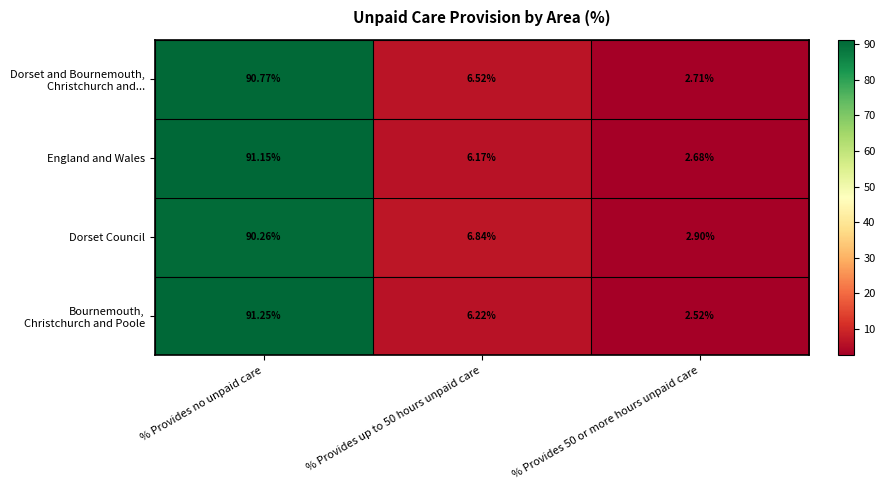

At which category is the sum across all series the highest?

% Provides no unpaid care